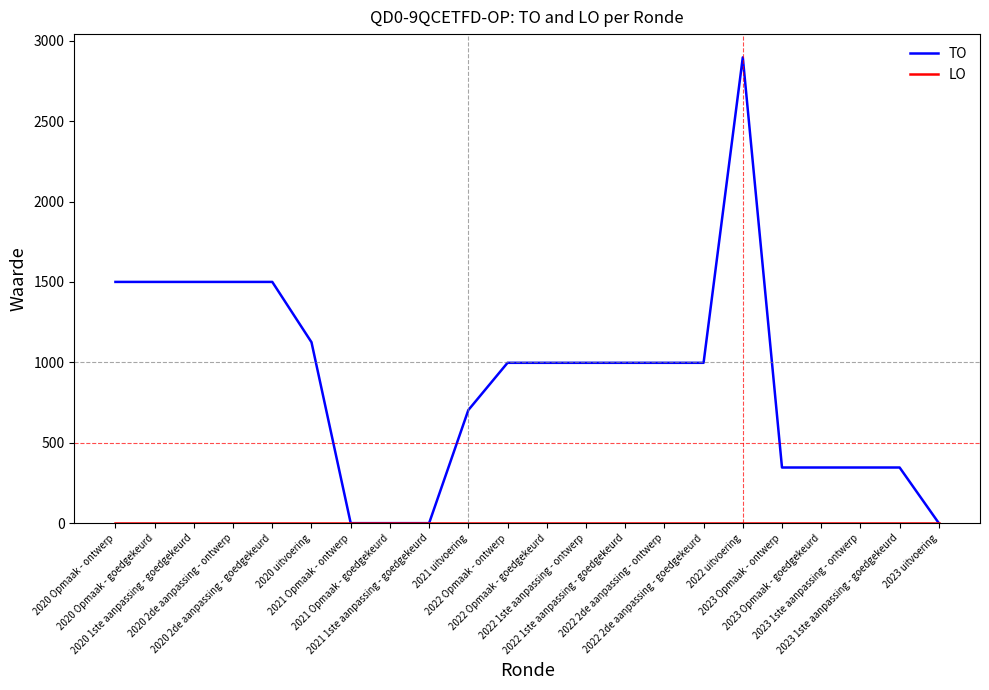

Which series has the largest total across all categories?

TO